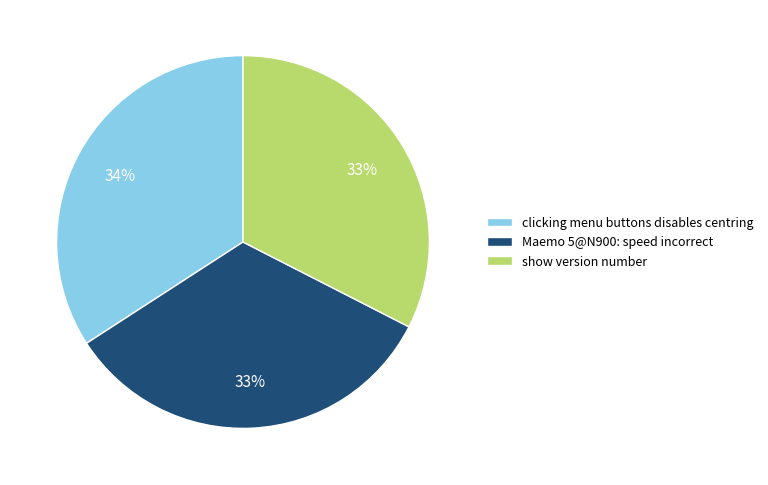

Combined, do clicking menu buttons disables centring and Maemo 5@N900: speed incorrect account for over 50%?

Yes